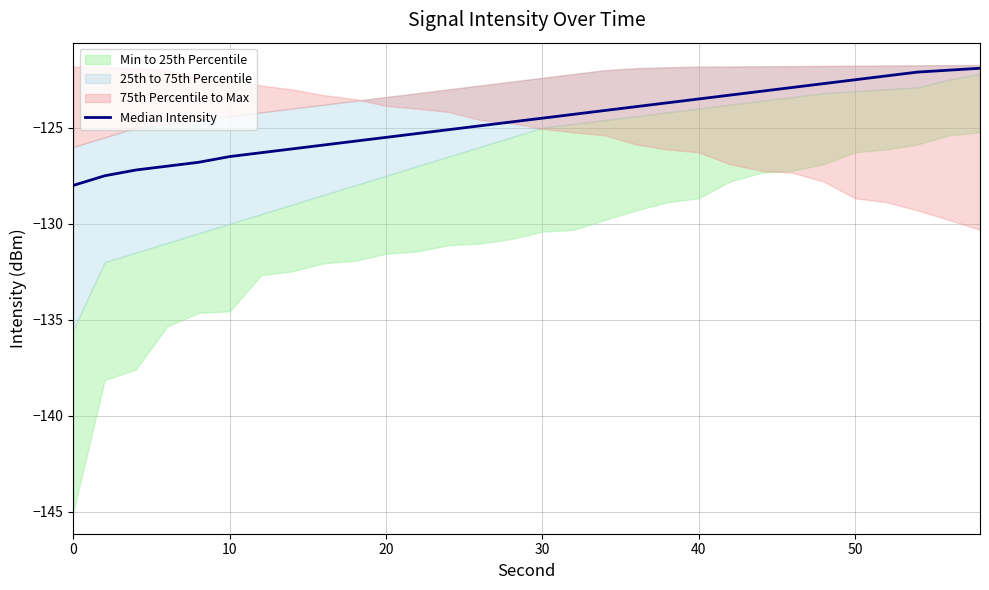

True or false: the data has more than 1 interior local peaks.

False